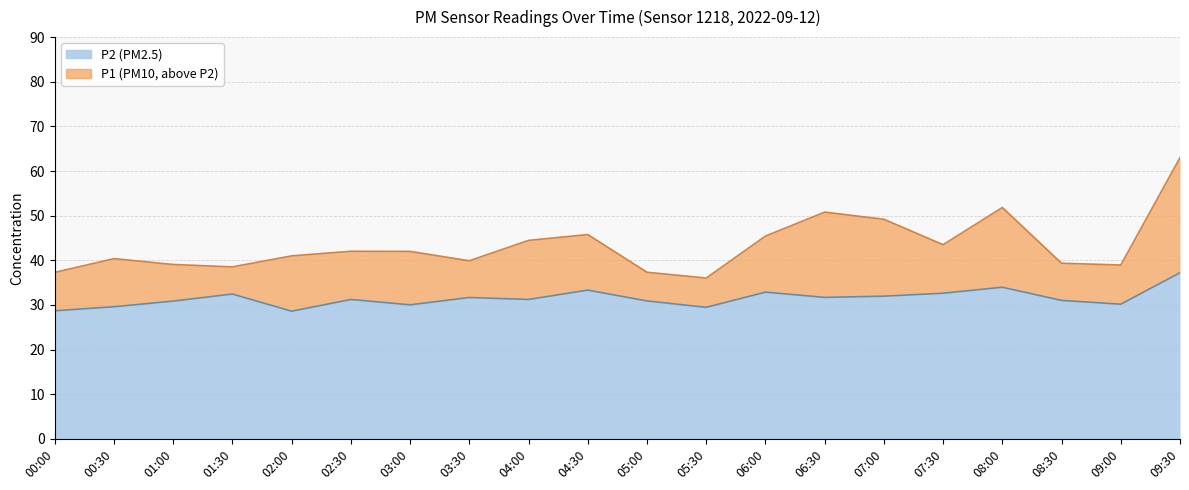

Which label corresponds to the largest value in the chart?

09:30